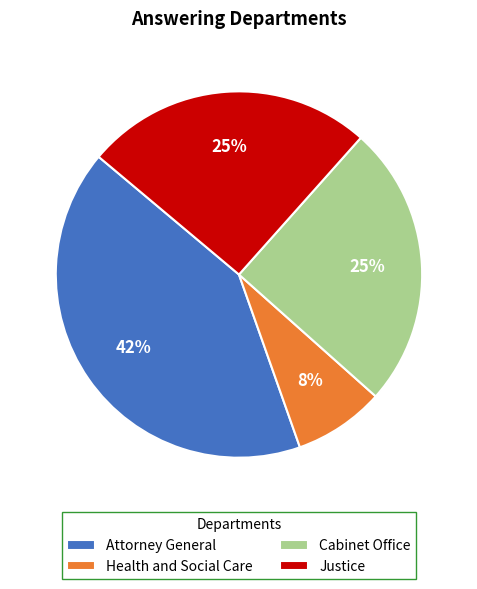

The Health and Social Care slice represents 8% of the pie. True or false?

True